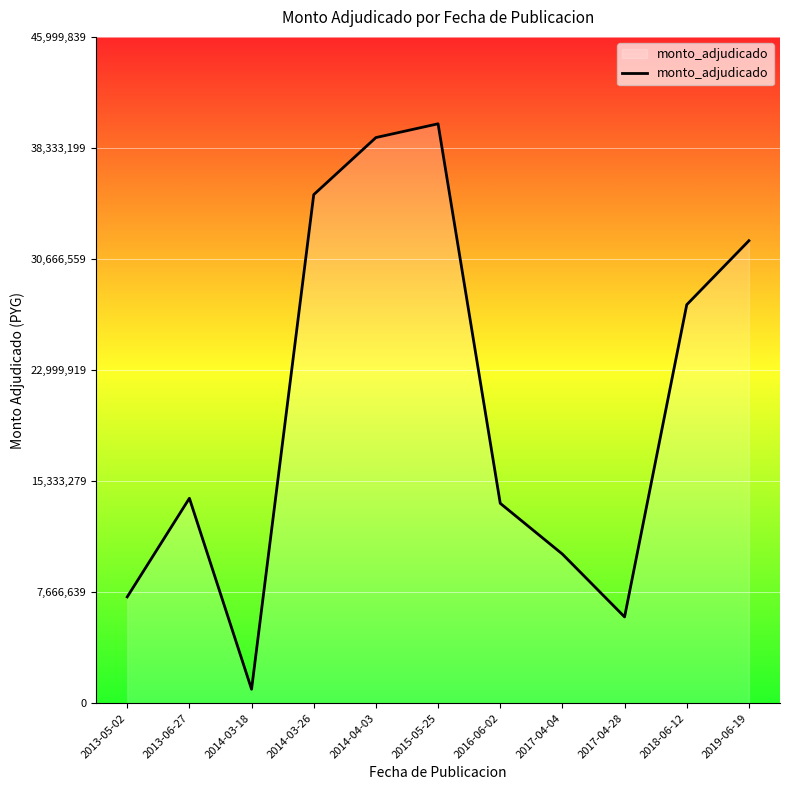

Which category has the lowest value across all series?

2014-03-18